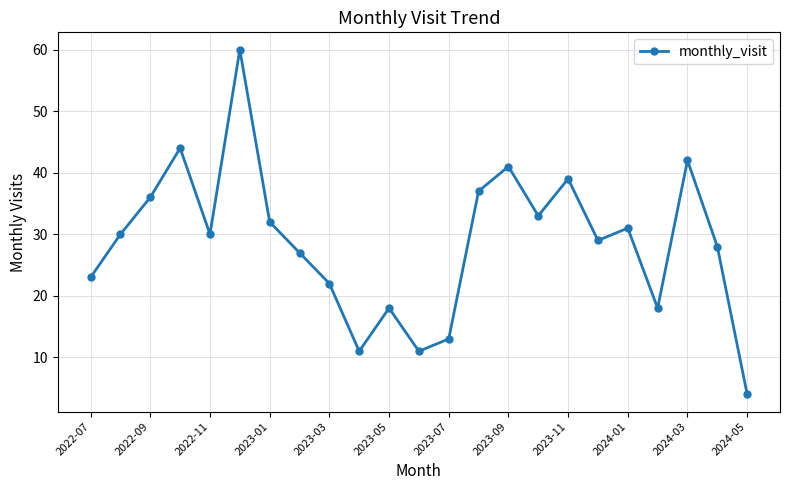

How many data points does each series have?

23